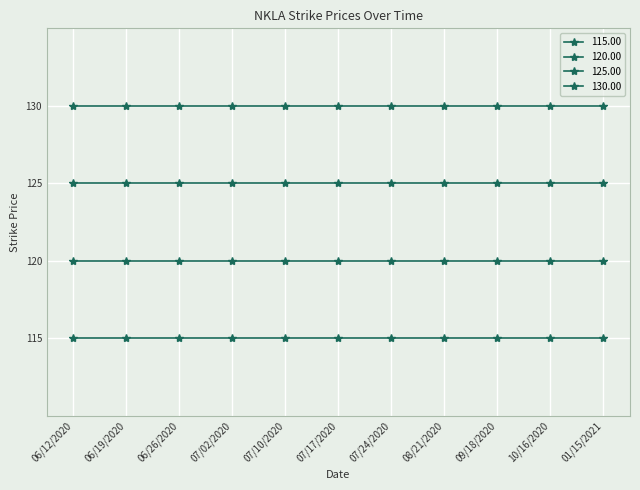

What is the label of the 6th point from the left?

07/17/2020